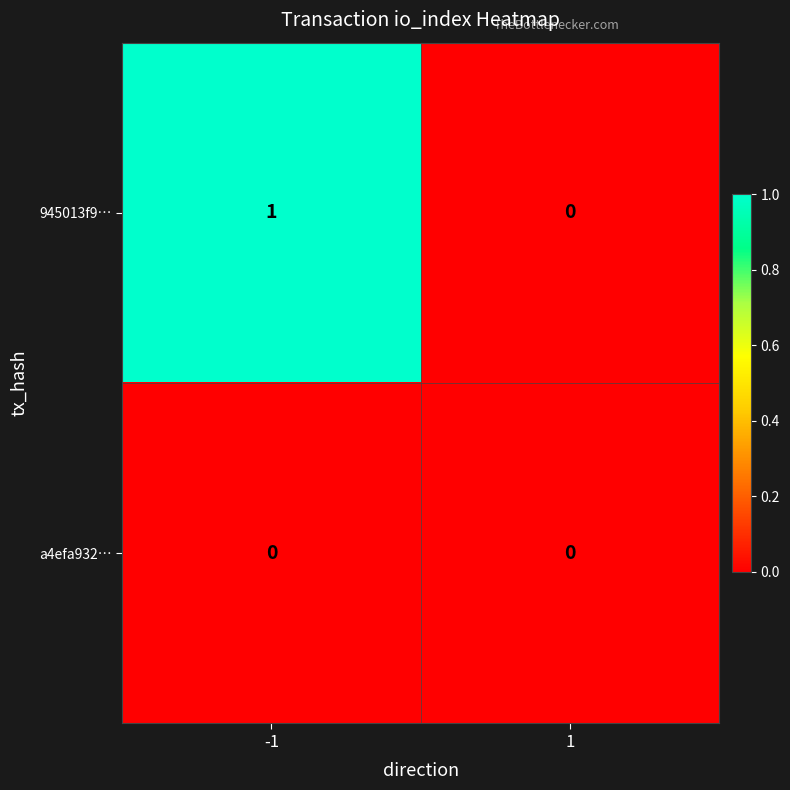

Reading left to right, extract all data points from this chart.

945013f9…: 1	0
a4efa932…: 0	0